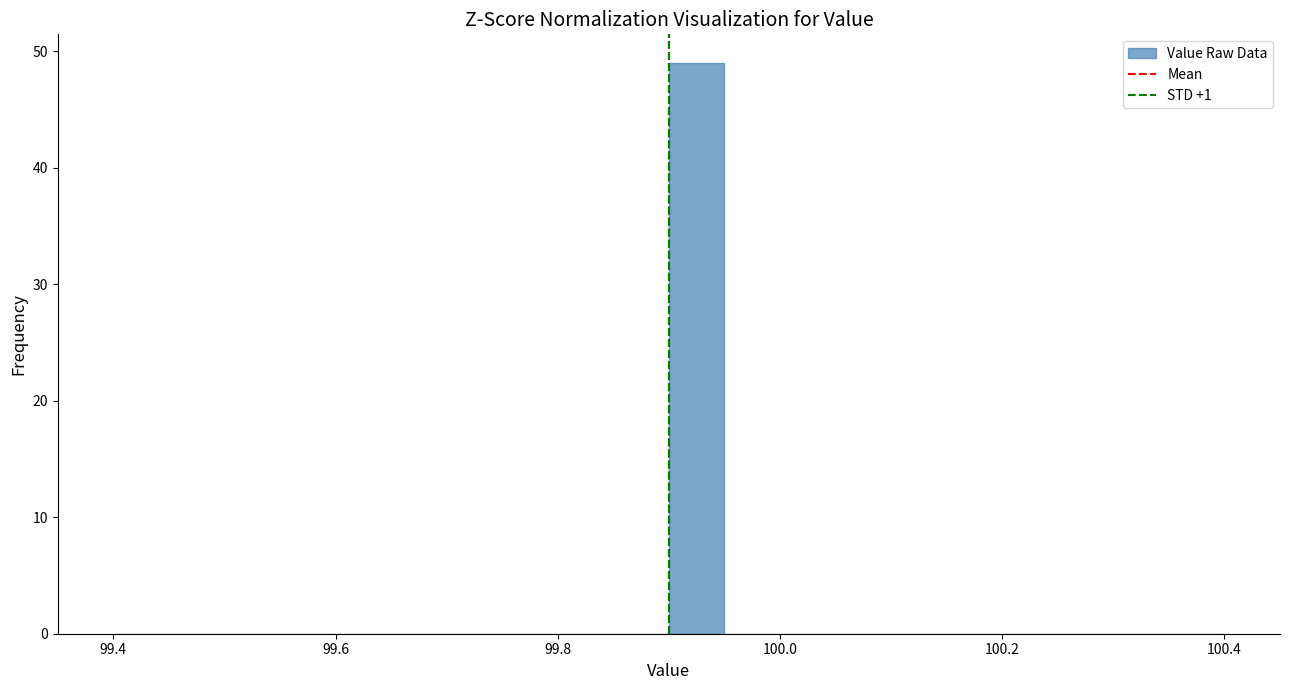

Read against the x-axis, roughly where is the centre of the tallest bar?

99.92